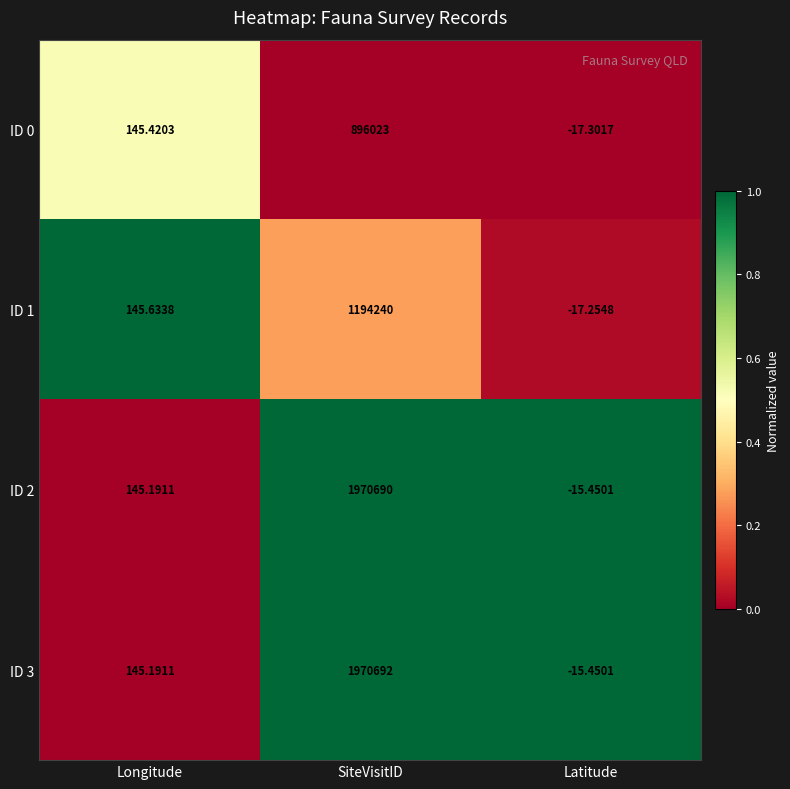

What is the difference between the highest and lowest values at SiteVisitID?

1074669.0